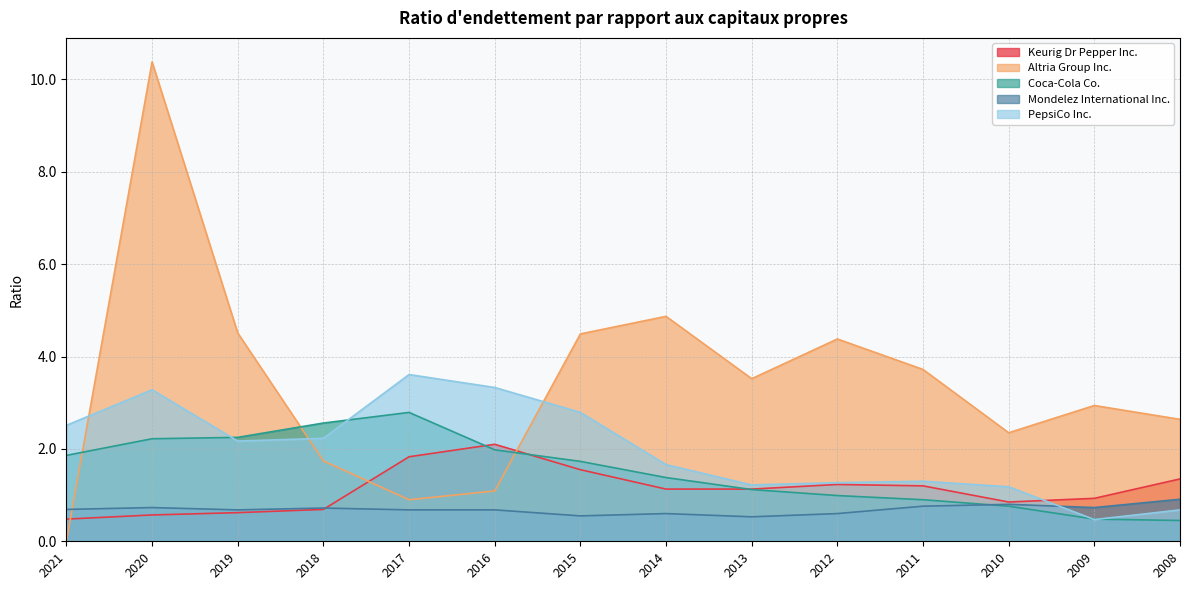

At which category does the chart reach its peak across all series?

2020